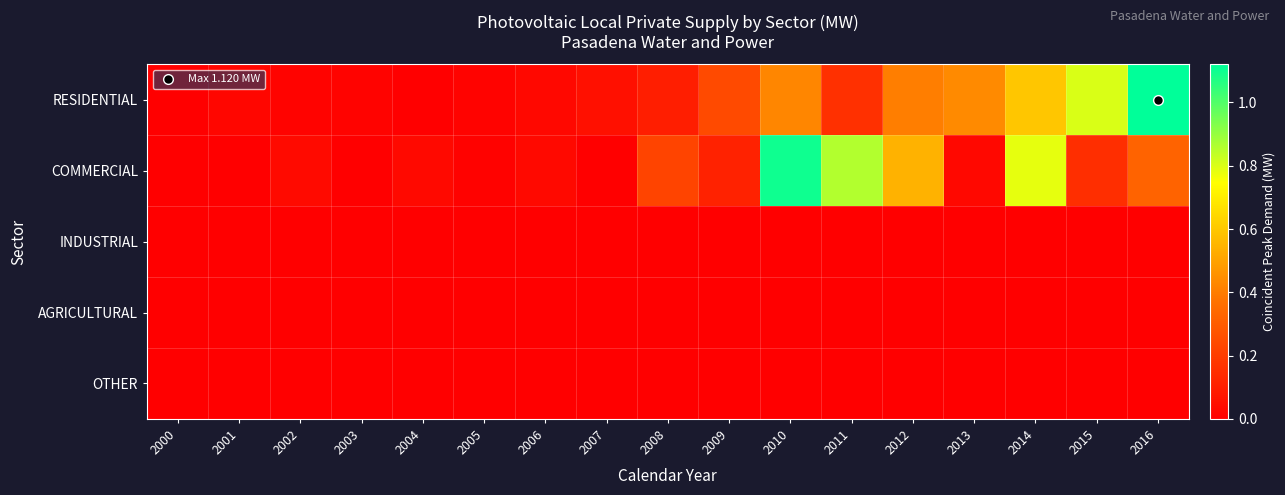

Which label corresponds to the largest value in the chart?

2016